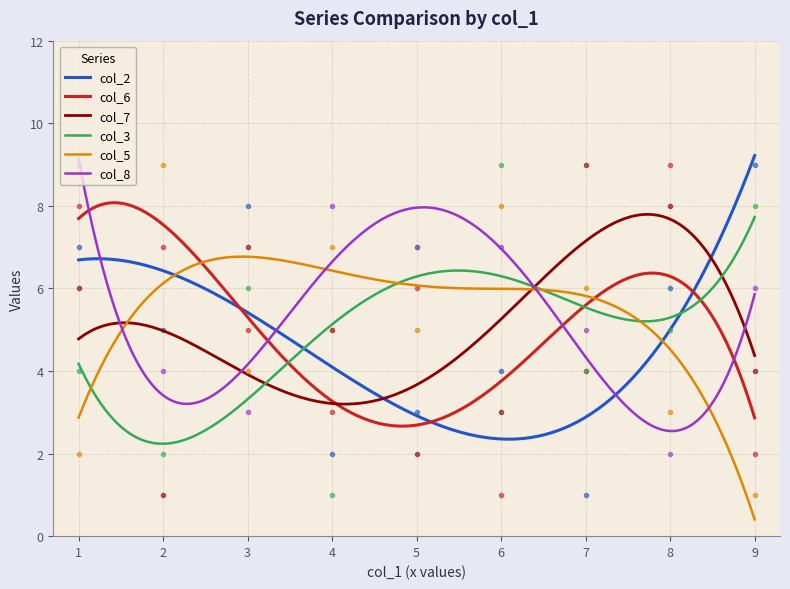

In col_3, how many points are higher than both neighbors (excluding endpoints)?

2